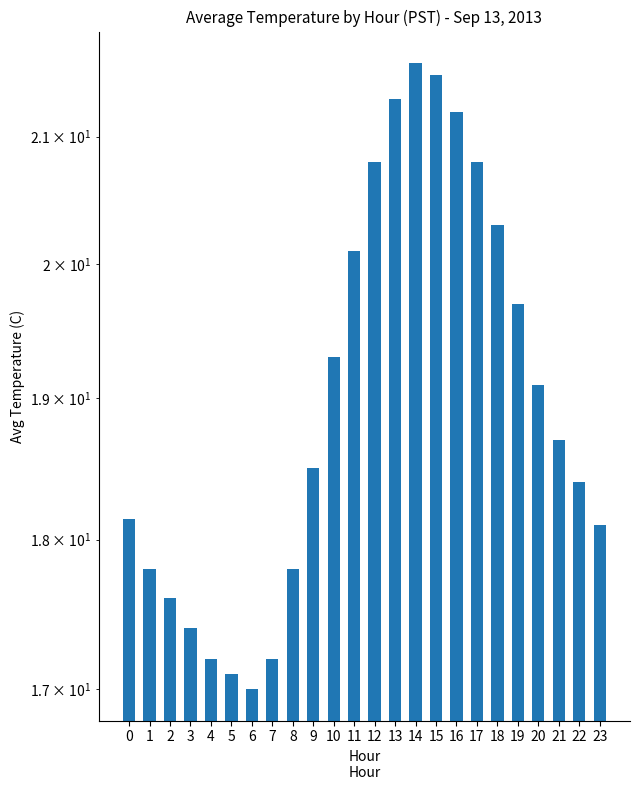

At which category does the chart reach its peak across all series?

14